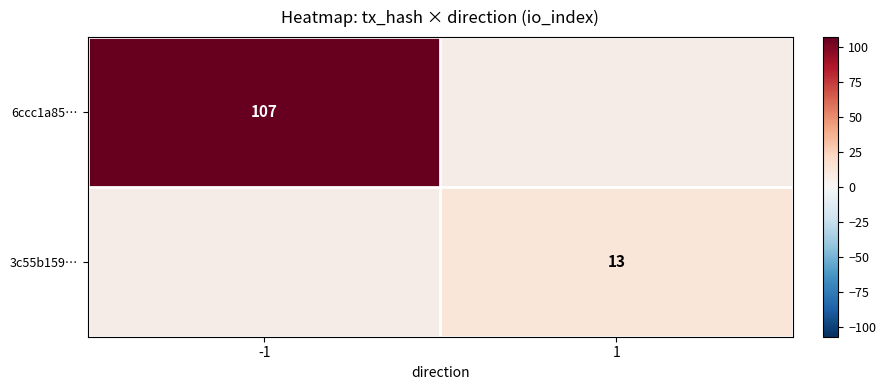

True or false: 3c55b159… has a value of 13 at 1.

True